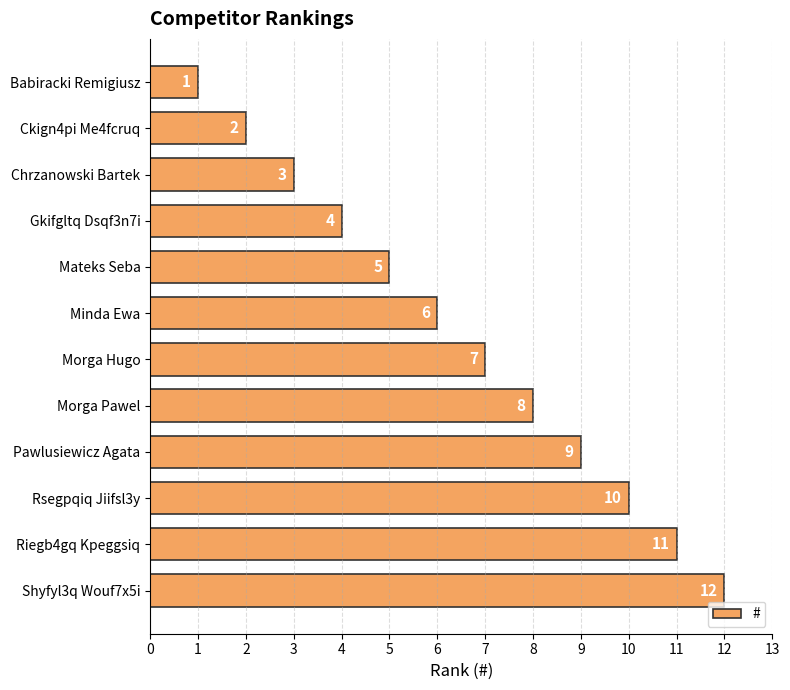

Approximately how many times larger is the value at Morga Hugo compared to Rsegpqiq Jiifsl3y?

0.7